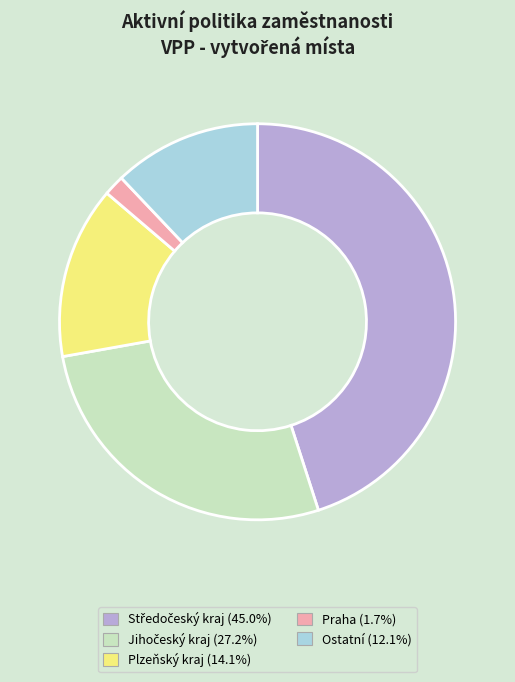

Count the number of slices in the pie.

5